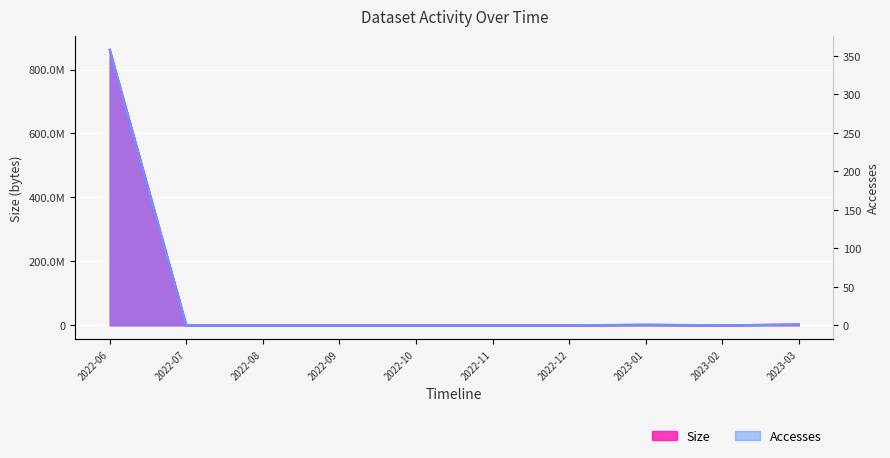

Rank the series by their average value, from lowest to highest.

Accesses, Size